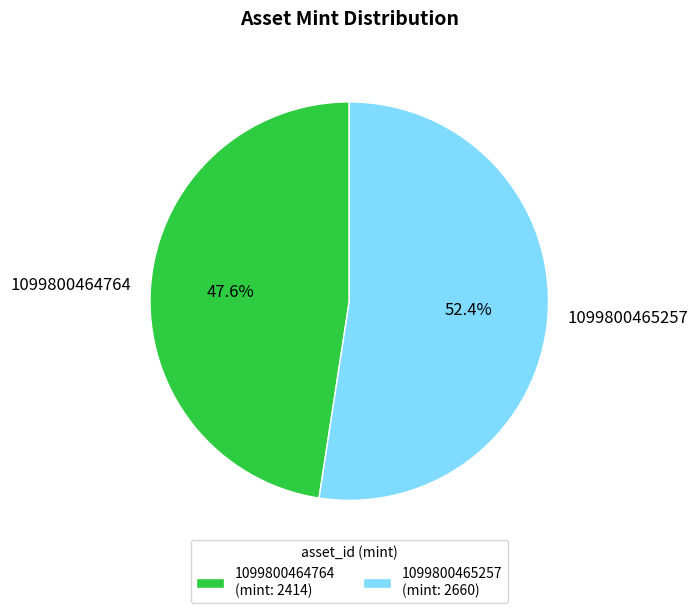

Rank the categories by value from highest to lowest.

1099800465257, 1099800464764